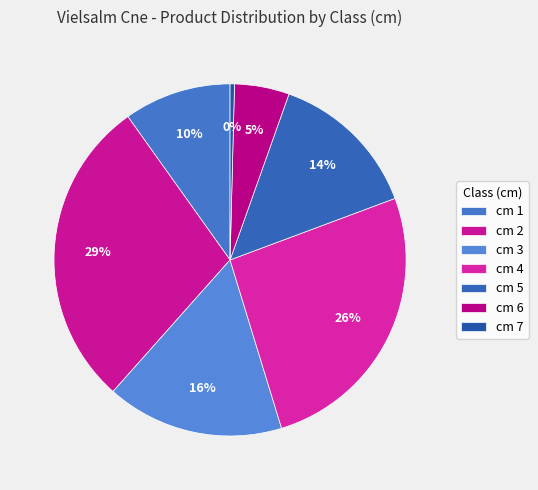

Count the number of slices in the pie.

7